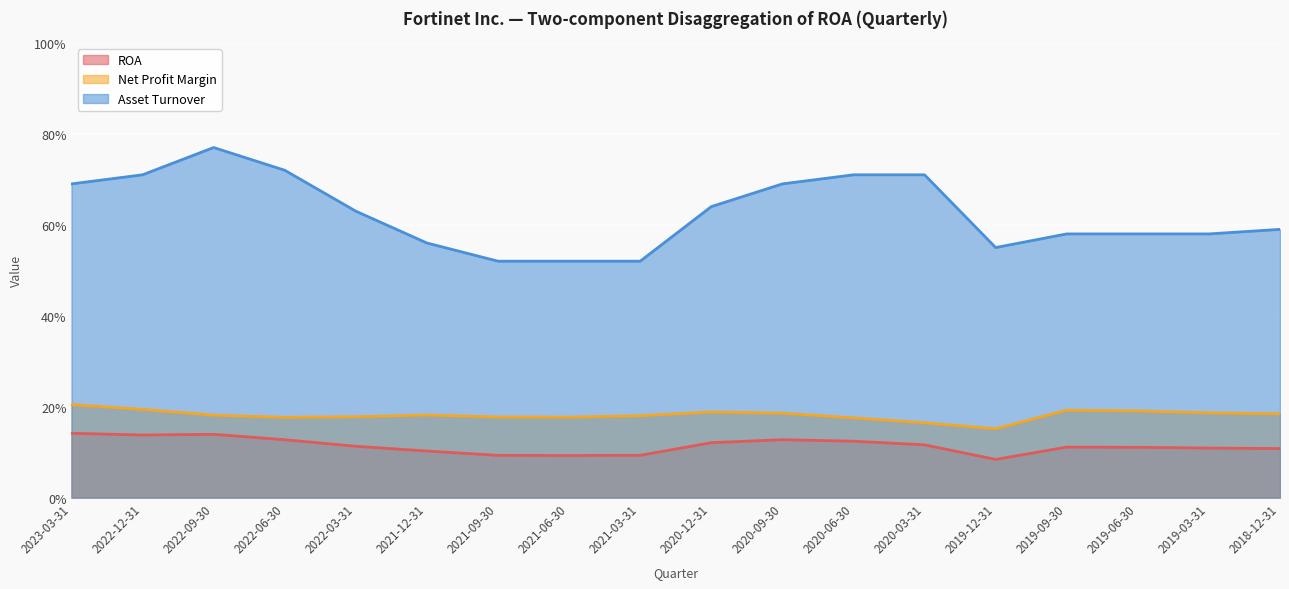

What is the label of the 5th point from the left?

2022-03-31